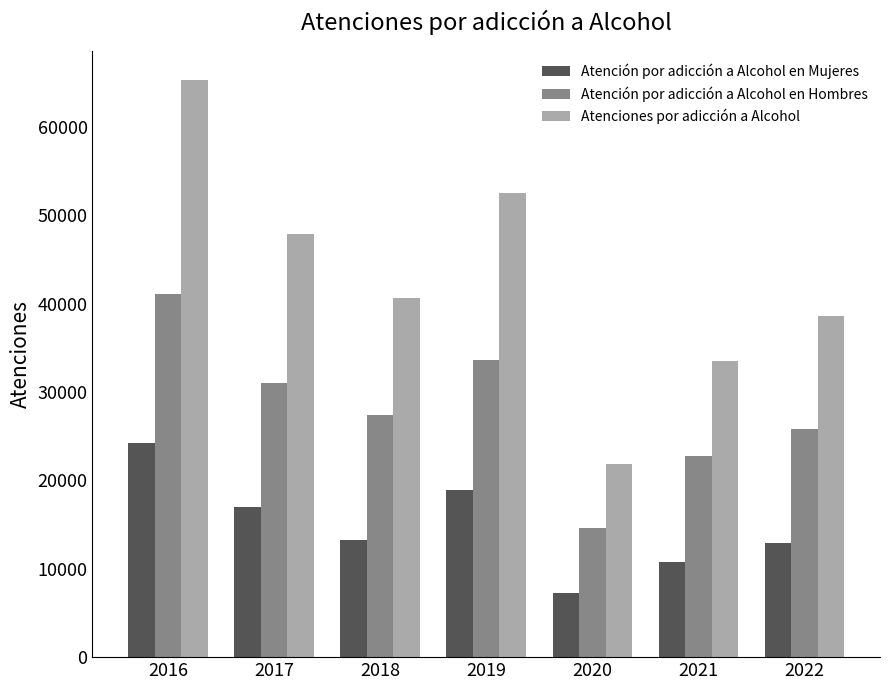

Reading left to right, extract all data points from this chart.

Atención por adicción a Alcohol en Mujeres: 24272	16959	13297	18910	7299	10784	12869
Atención por adicción a Alcohol en Hombres: 41061	30979	27372	33675	14616	22726	25773
Atenciones por adicción a Alcohol: 65333	47938	40669	52585	21915	33510	38642